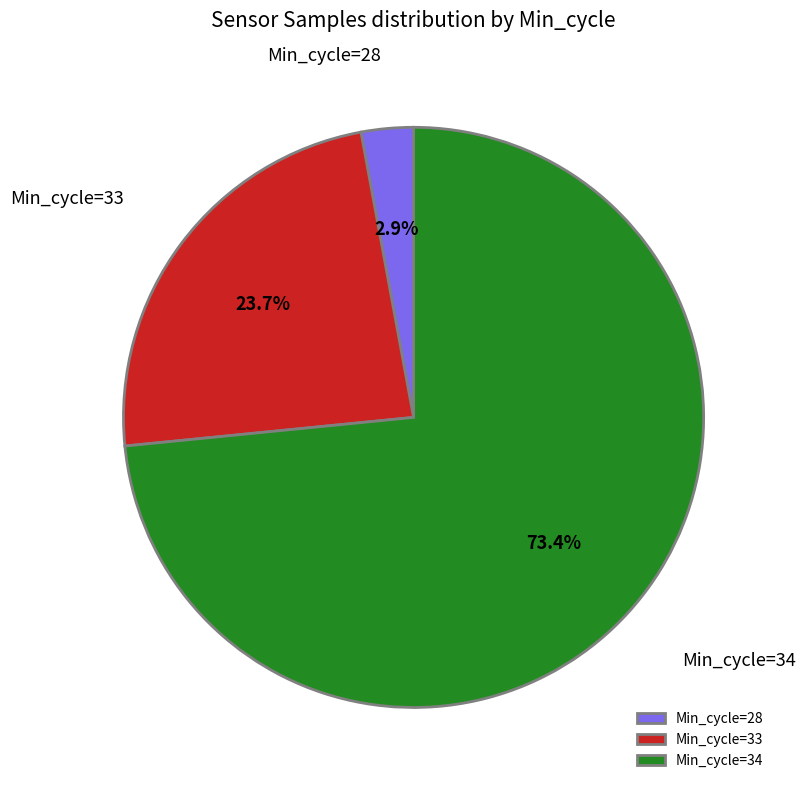

Is Min_cycle=33 the majority of the pie?

No